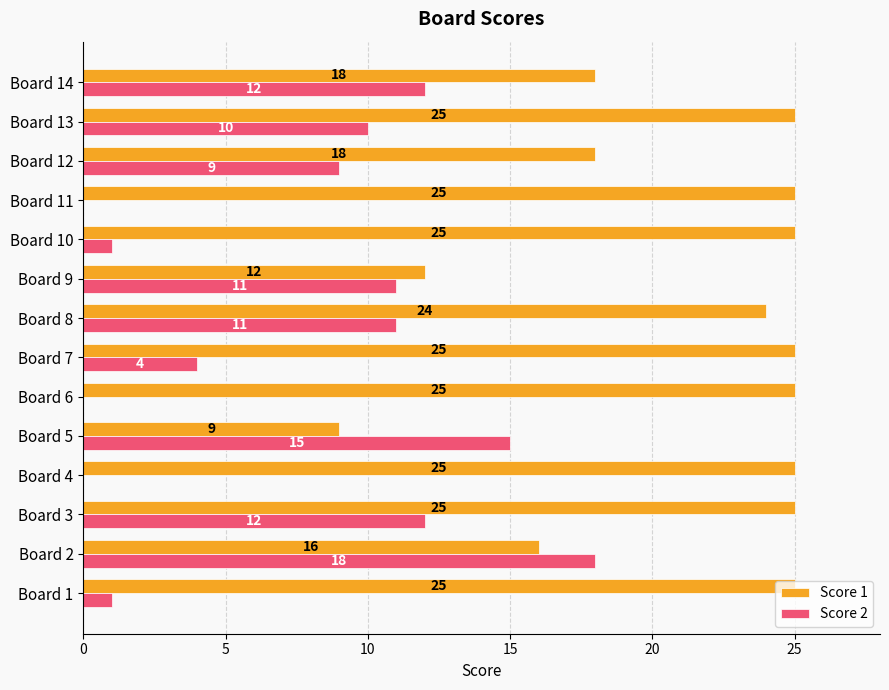

Is the value of Score 1 at Board 13 greater than the value of Score 2 at Board 10?

Yes